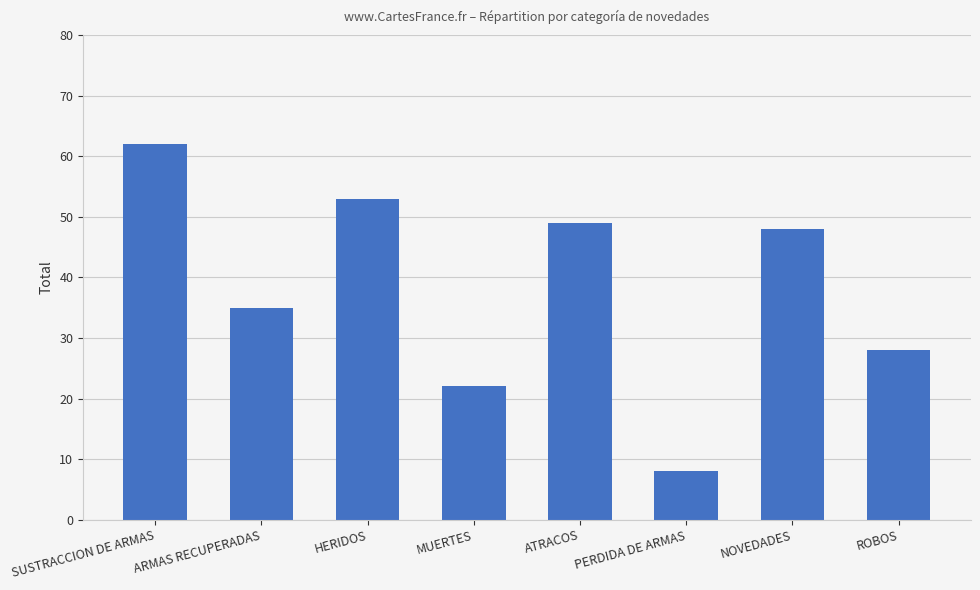

What is the smallest value displayed?

8